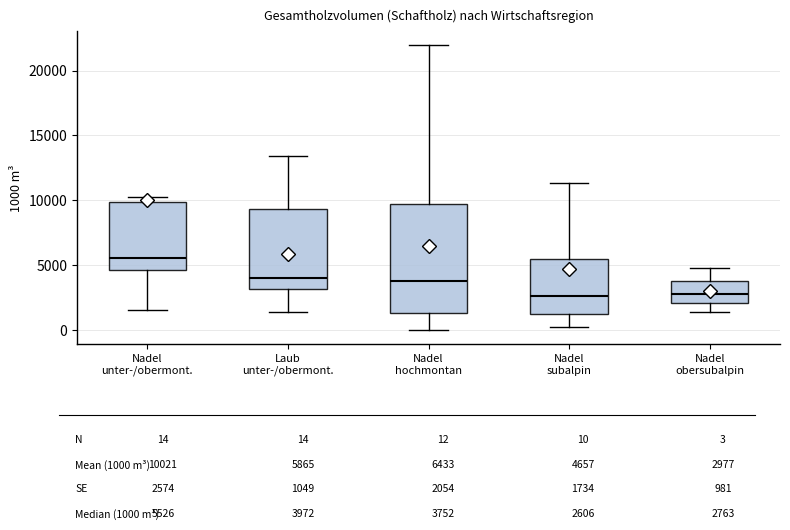

Reading left to right, read every box against the y-axis: the position of its median line, the range the box covers, and the ends of its whiskers. The values are not printed on the chart, so give them approximately, as read against the axis.

Nadel unter-/obermont.: median 5500, box 4500 to 10000, whiskers 1500 to 10000 (just above the box's upper edge)
Laub unter-/obermont.: median 4000, box 3000 to 9500, whiskers 1500 to 13500
Nadel hochmontan: median 4000, box 1500 to 9500, whiskers 0 to 22000
Nadel subalpin: median 2500, box 1000 to 5500, whiskers 0 to 11500
Nadel obersubalpin: median 3000, box 2000 to 4000, whiskers 1500 to 5000